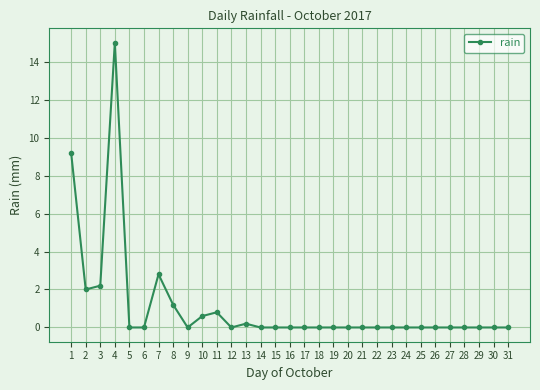

What is the difference between the maximum and second lowest values?

15.0